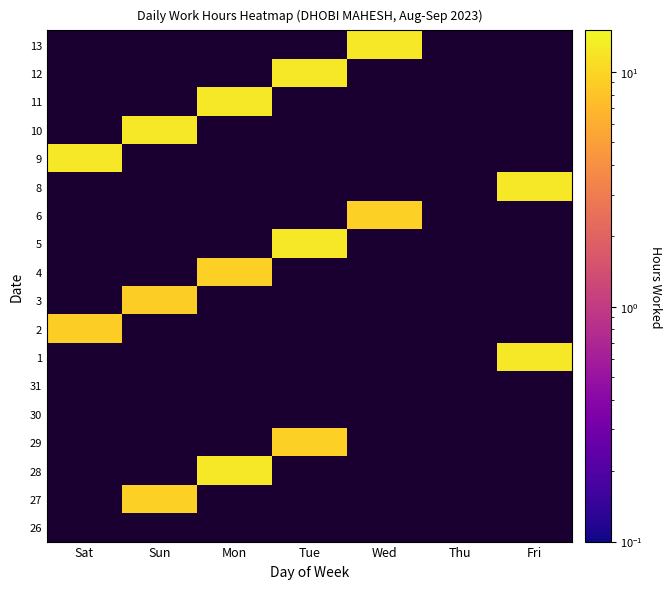

At Thu, list the series in order from smallest to largest.

26, 27, 28, 29, 30, 31, 1, 2, 3, 4, 5, 6, 8, 9, 10, 11, 12, 13